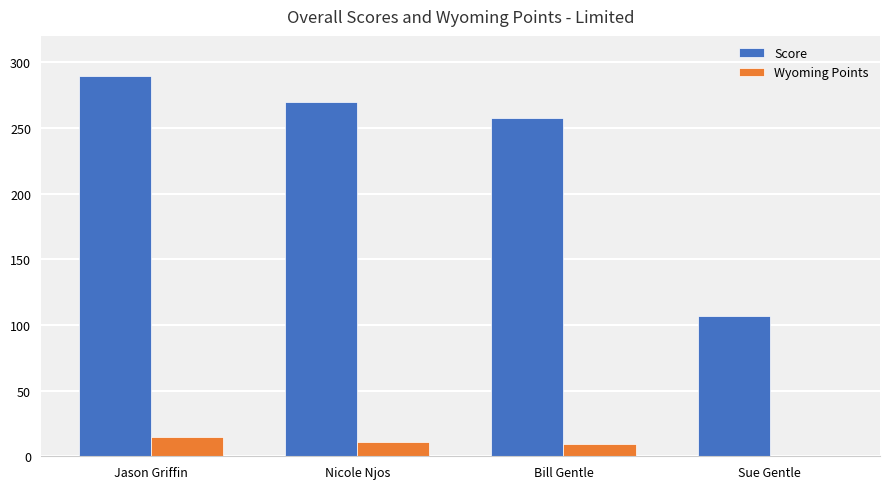

At which label does Wyoming Points reach its peak?

Jason Griffin